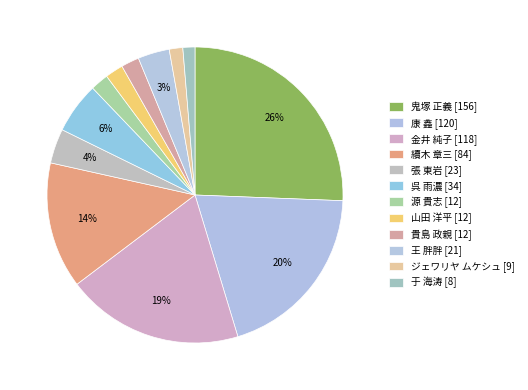

Combined, do 于 海涛 and ジェワリヤ ムケシュ account for over 50%?

No